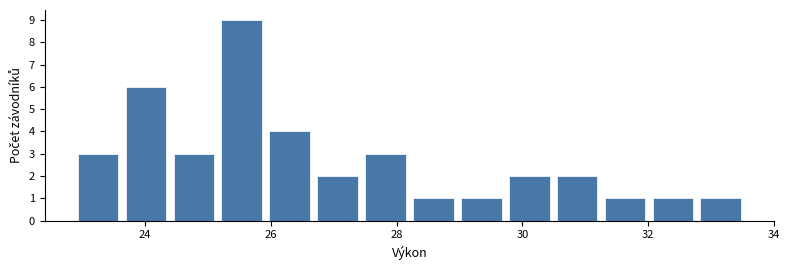

Around what value on the x-axis is the tallest bar? Give the approximate position of its centre, as read against the axis.

25.6